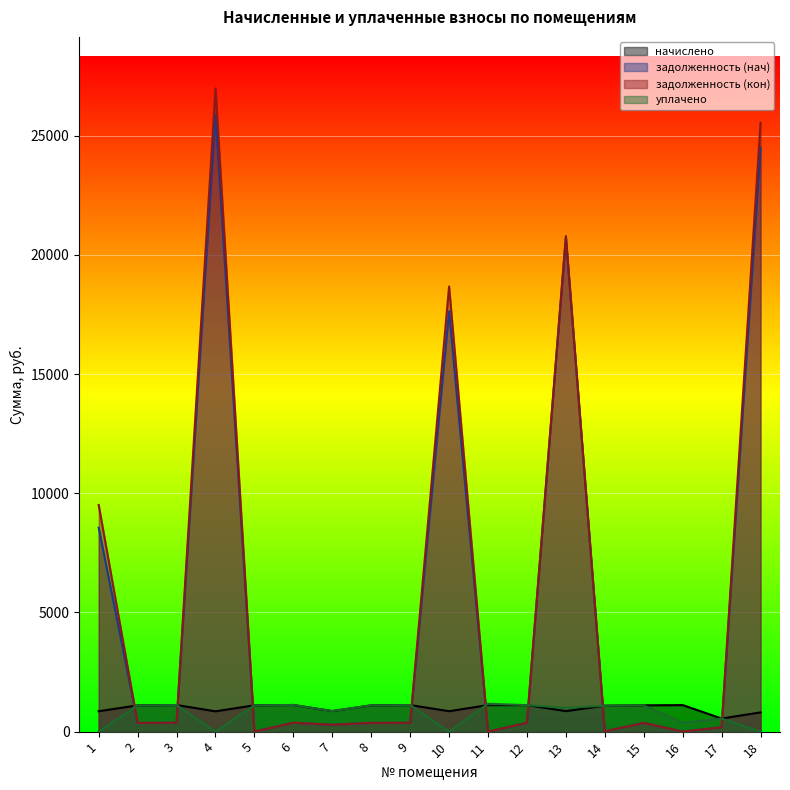

In уплачено, how many points are lower than both neighbors (excluding endpoints)?

5